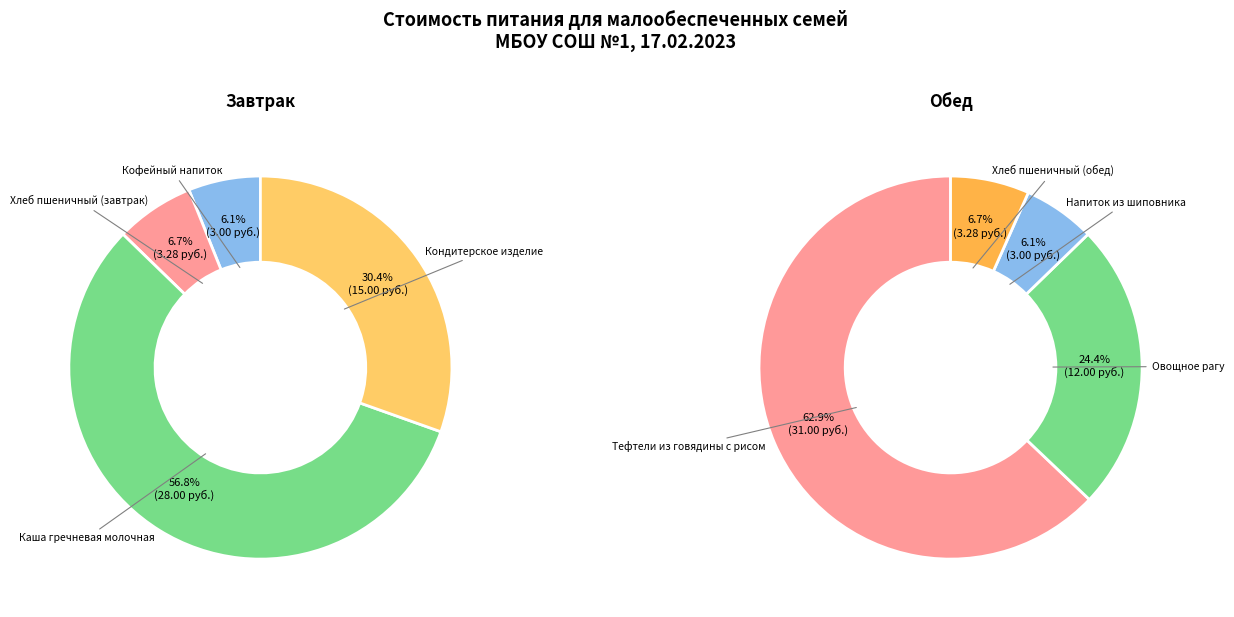

How many slices are in this pie chart?

8